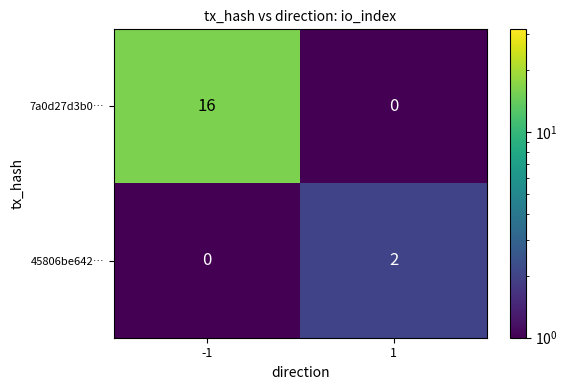

Which label corresponds to the largest value in the chart?

-1